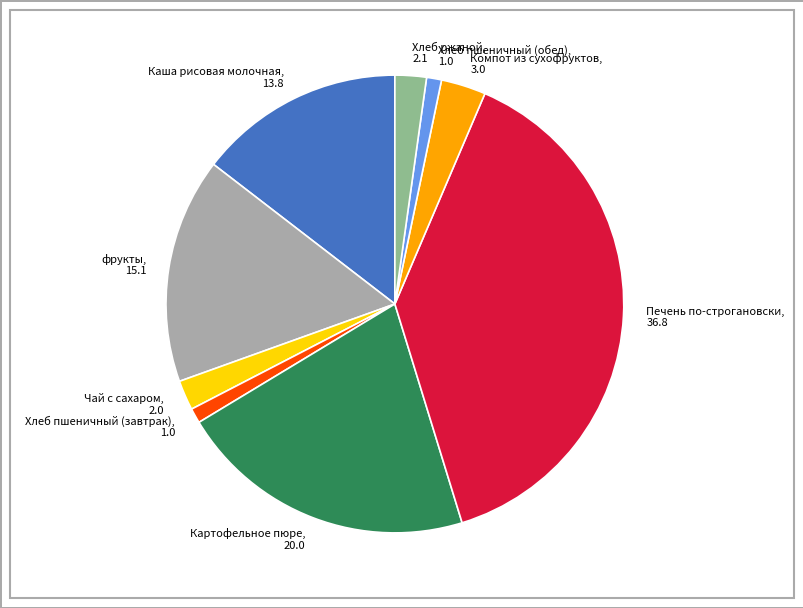

Does Каша рисовая молочная represent more than half of the total?

No